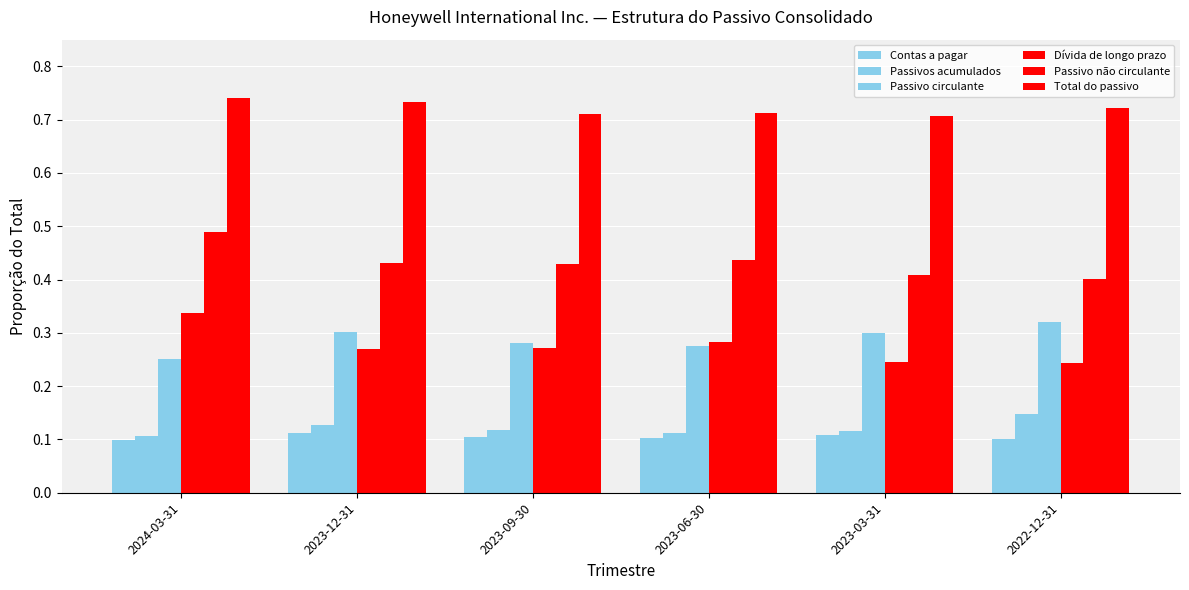

What position from the right is 2023-12-31?

5